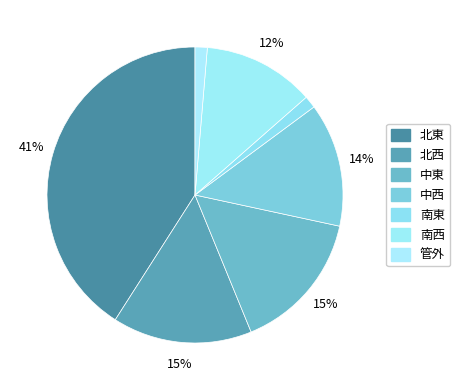

How many segments does this pie chart have?

7